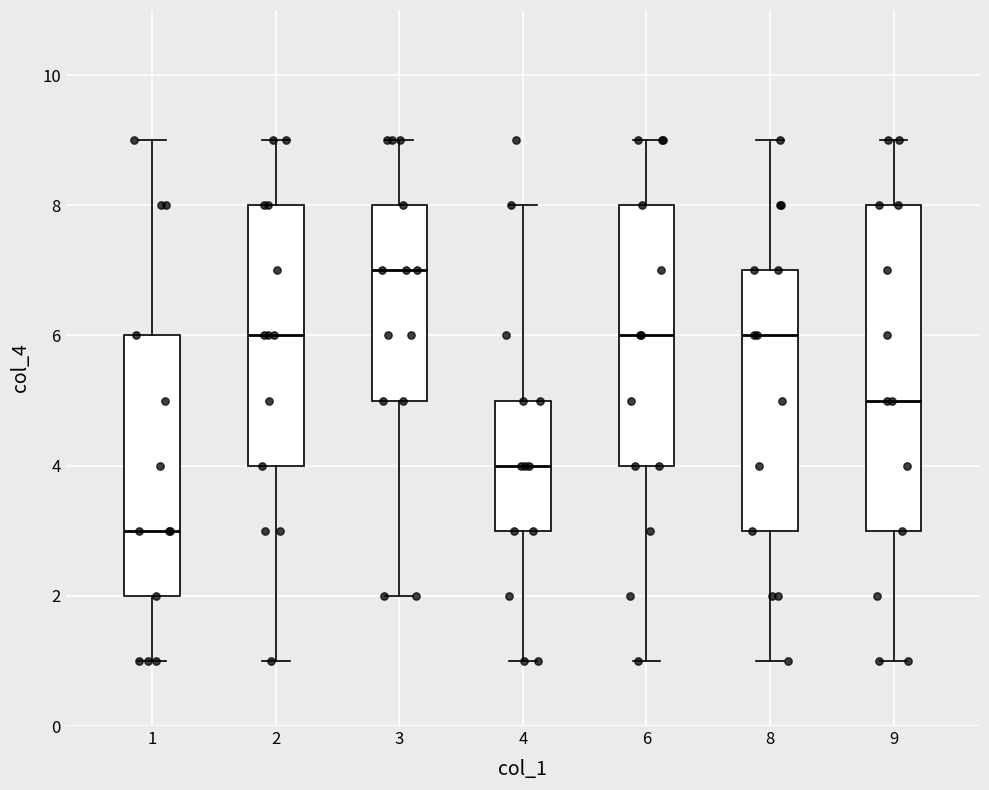

Which box has the highest median line?

3